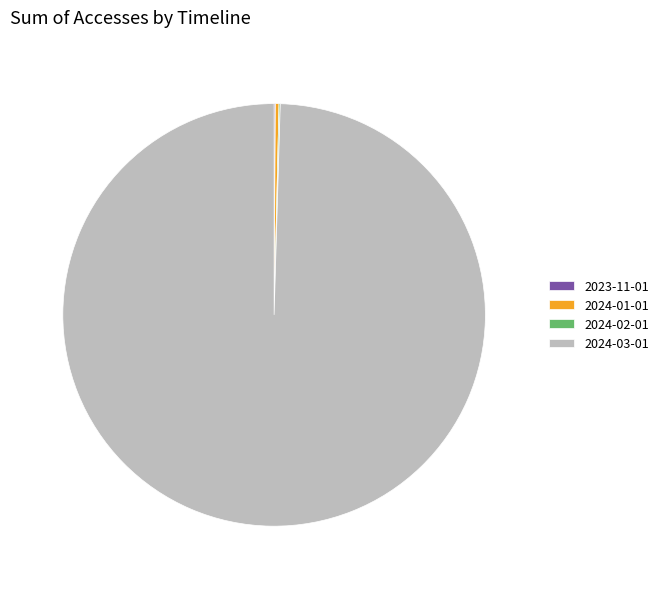

Which has a higher value, 2024-03-01 or 2024-01-01?

2024-03-01